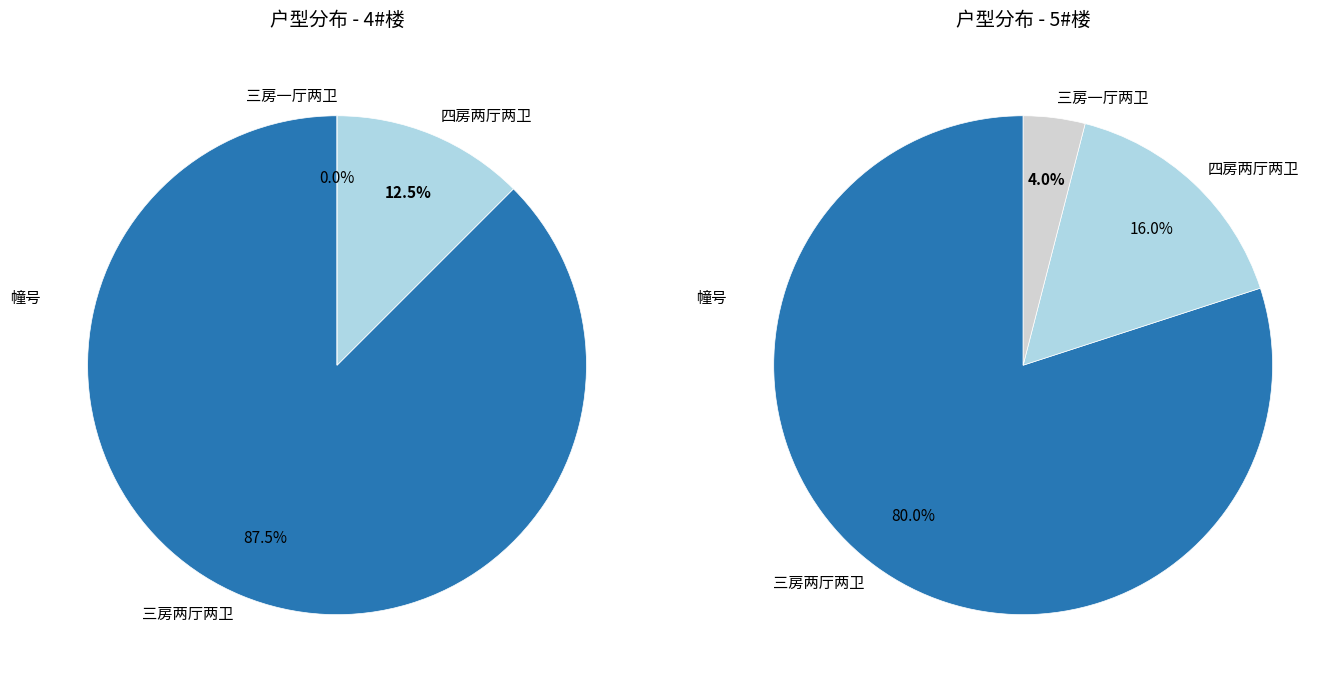

Which slice is the smallest?

三房一厅两卫